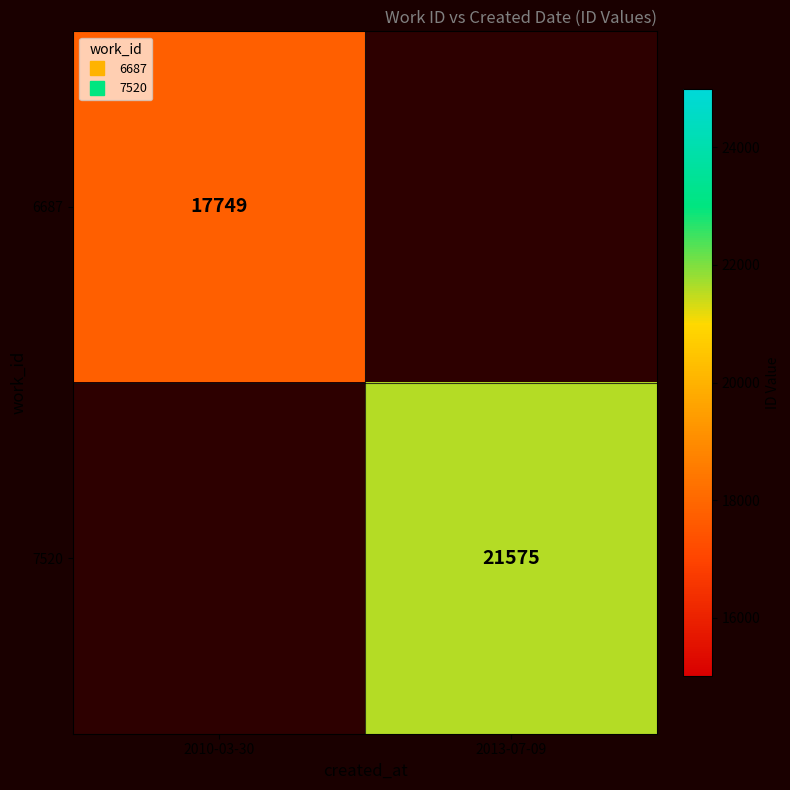

At how many categories does at least one series exceed 18392?

1